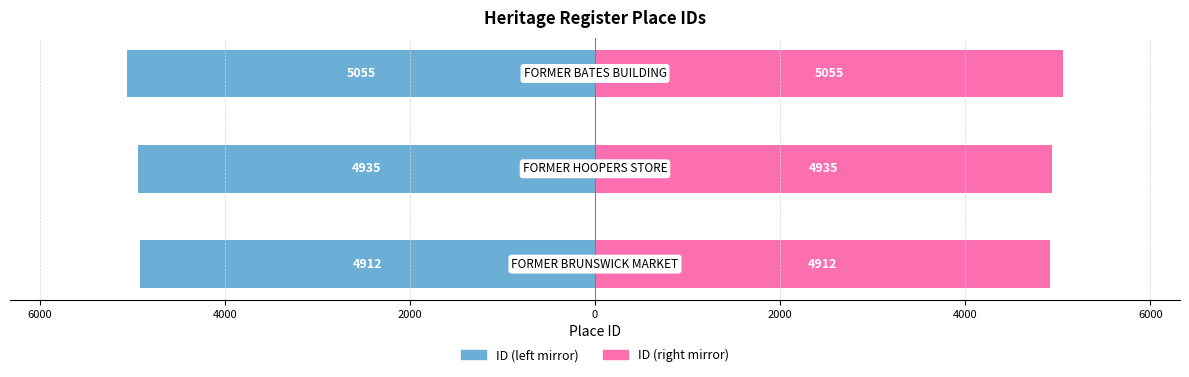

How many values in the ID (left) series are below -4935?

1